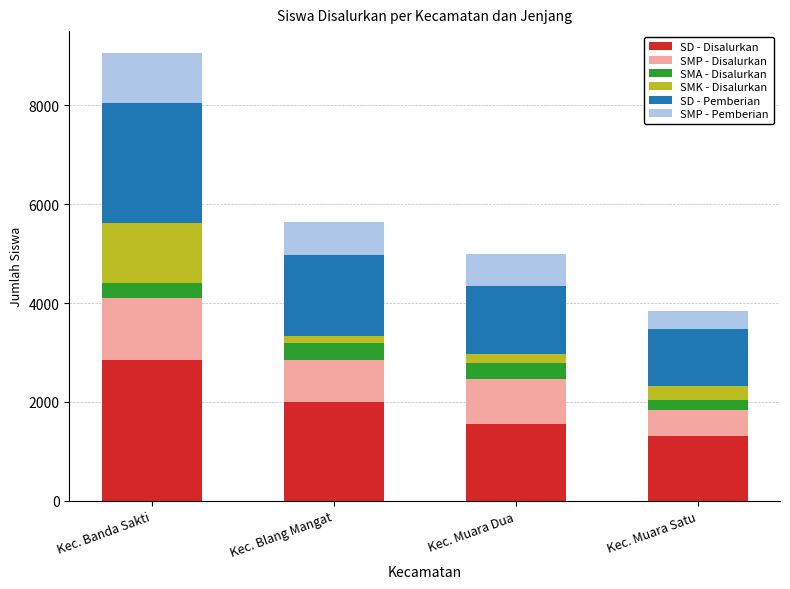

Reading left to right, transcribe the values for SD - Disalurkan.

2855	2005	1559	1306